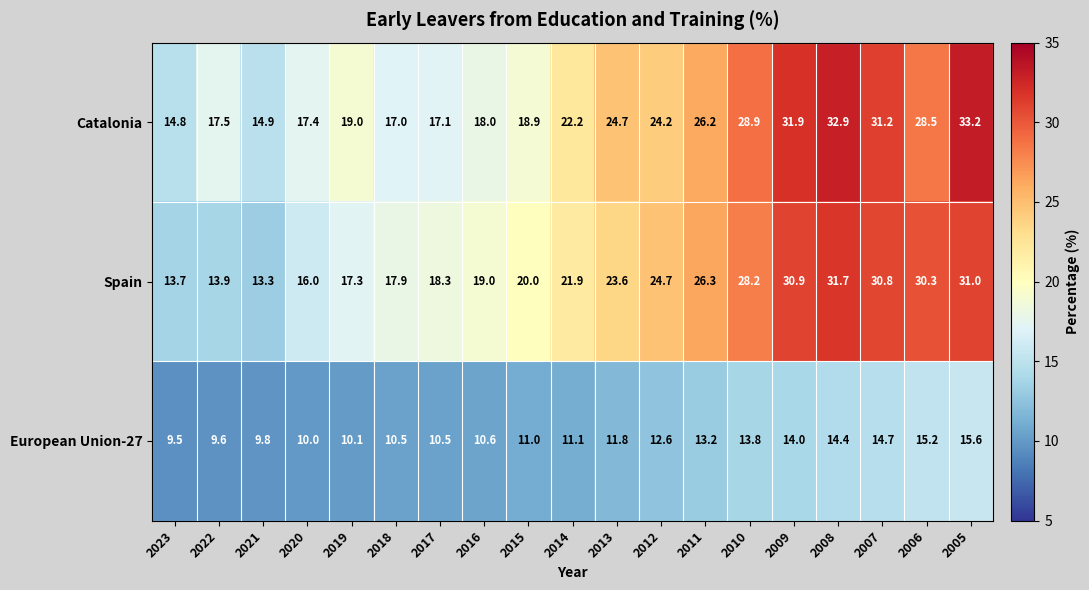

What is the difference between the Spain values at 2015 and 2005?

11.0